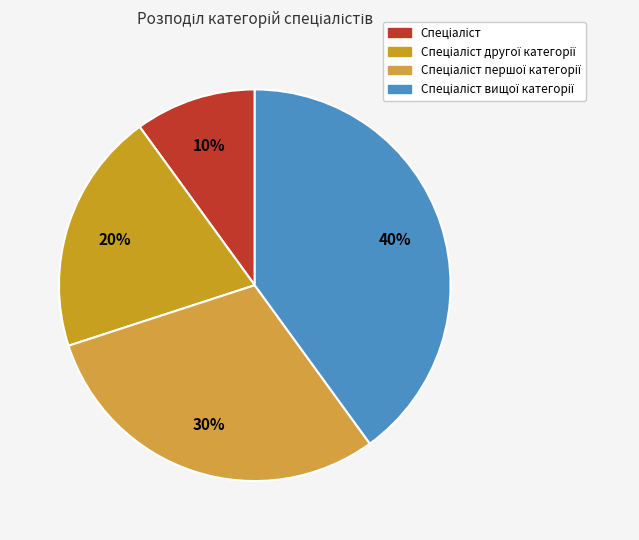

What portion of the pie excludes Спеціаліст?

90.0%